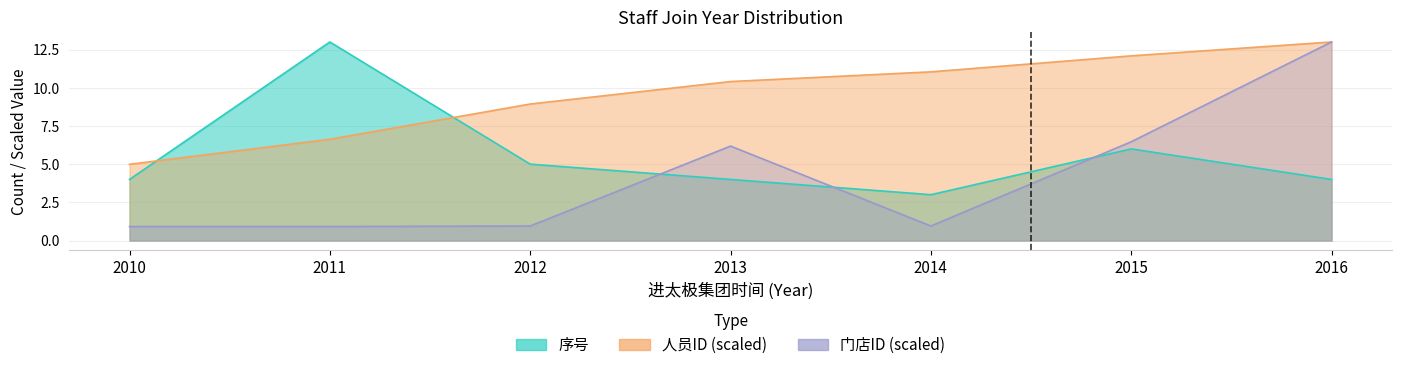

List the series in order of their overall mean, lowest first.

门店ID, 序号, 人员ID